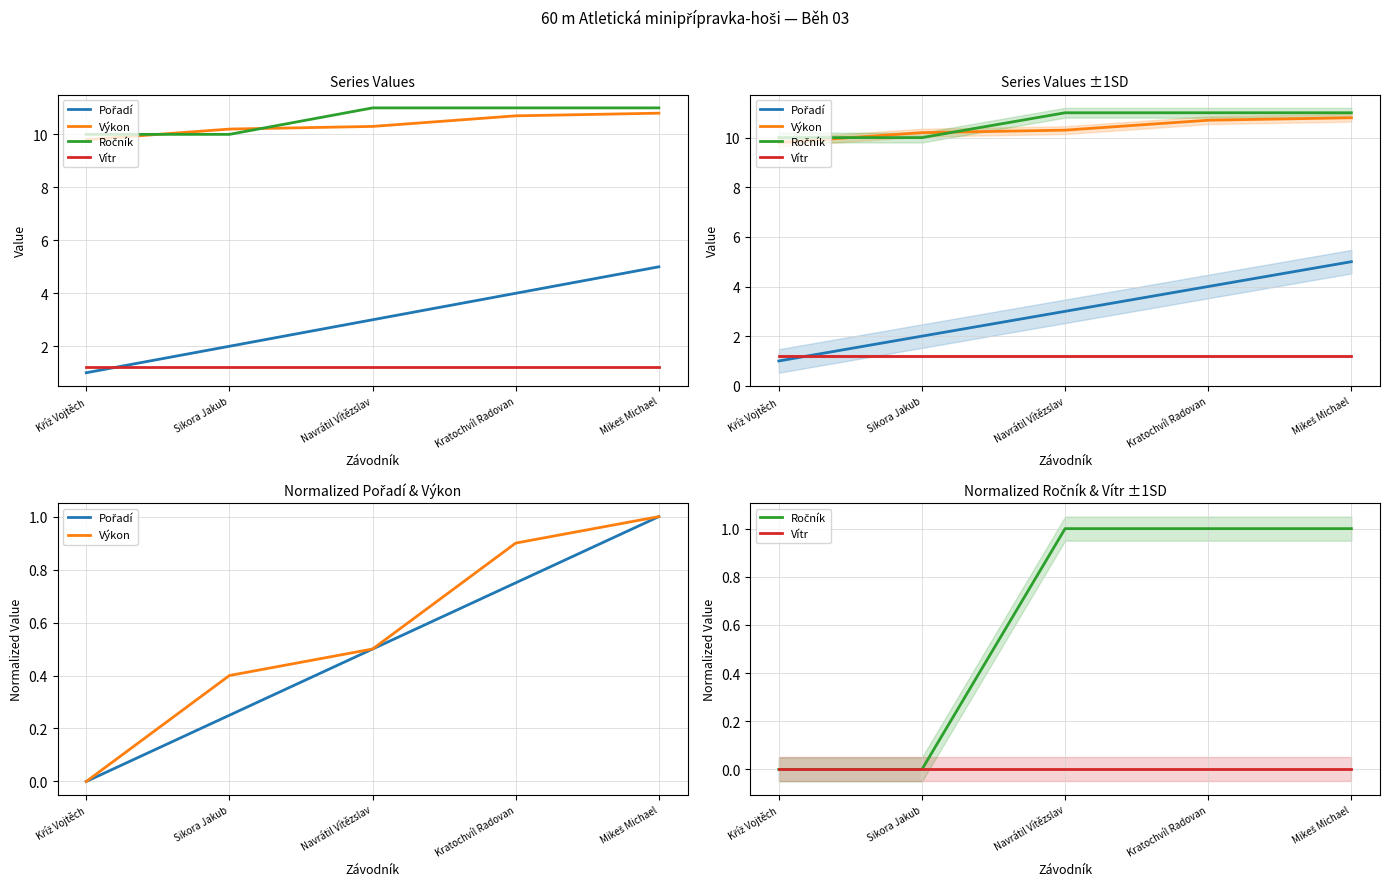

Reading right to left, extract all data points from this chart.

Pořadí: Mikeš Michael=1.0	Kratochvíl Radovan=0.7	Navrátil Vítězslav=0.5	Sikora Jakub=0.2	Kříž Vojtěch=0.0
Výkon: Mikeš Michael=1.0	Kratochvíl Radovan=0.9	Navrátil Vítězslav=0.5	Sikora Jakub=0.4	Kříž Vojtěch=0.0
Ročník: Mikeš Michael=1.0	Kratochvíl Radovan=1.0	Navrátil Vítězslav=1.0	Sikora Jakub=0.0	Kříž Vojtěch=0.0
Vítr: Mikeš Michael=0.0	Kratochvíl Radovan=0.0	Navrátil Vítězslav=0.0	Sikora Jakub=0.0	Kříž Vojtěch=0.0